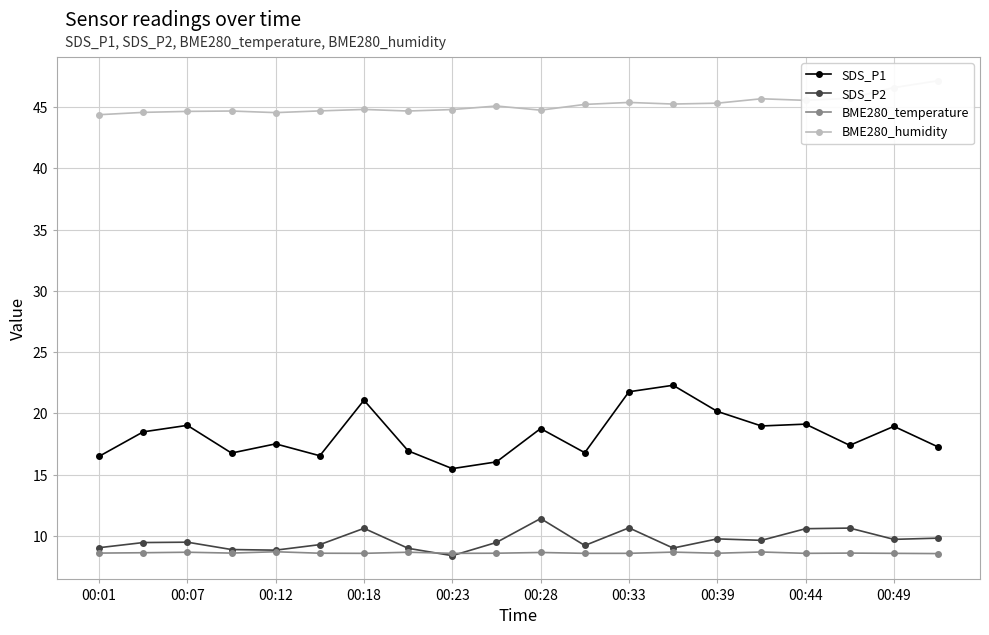

Is this an area chart (filled region under the line)?

No